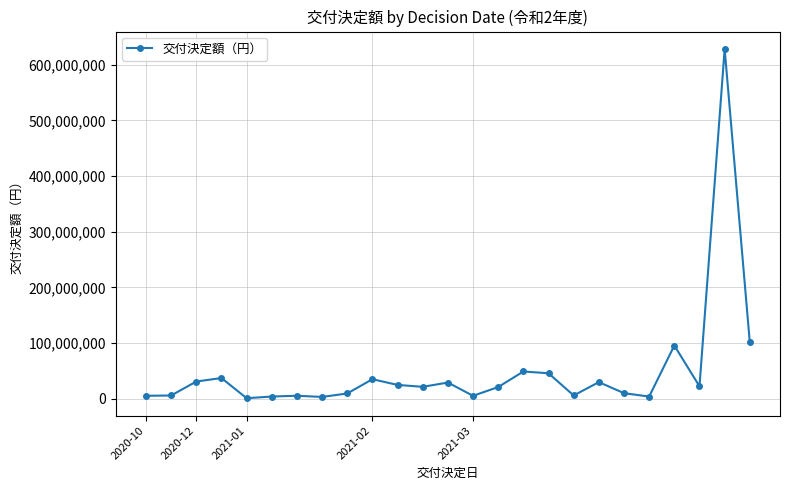

How many lines are shown in the chart?

1